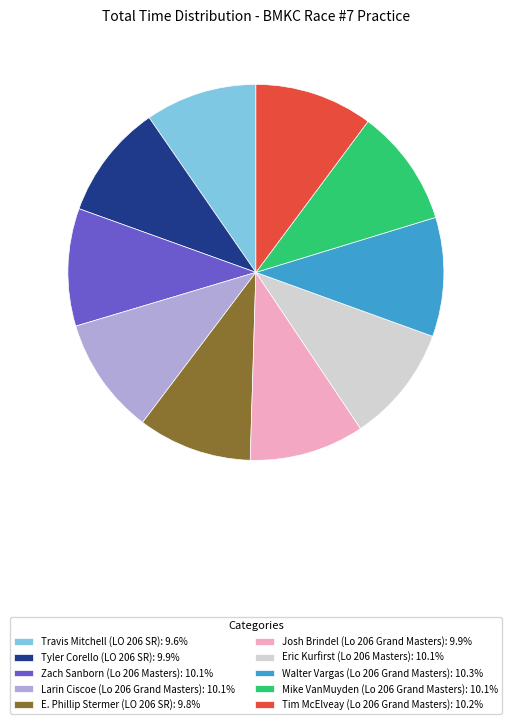

True or false: E. Phillip Stermer (LO 206 SR) accounts for 1% of the total.

False